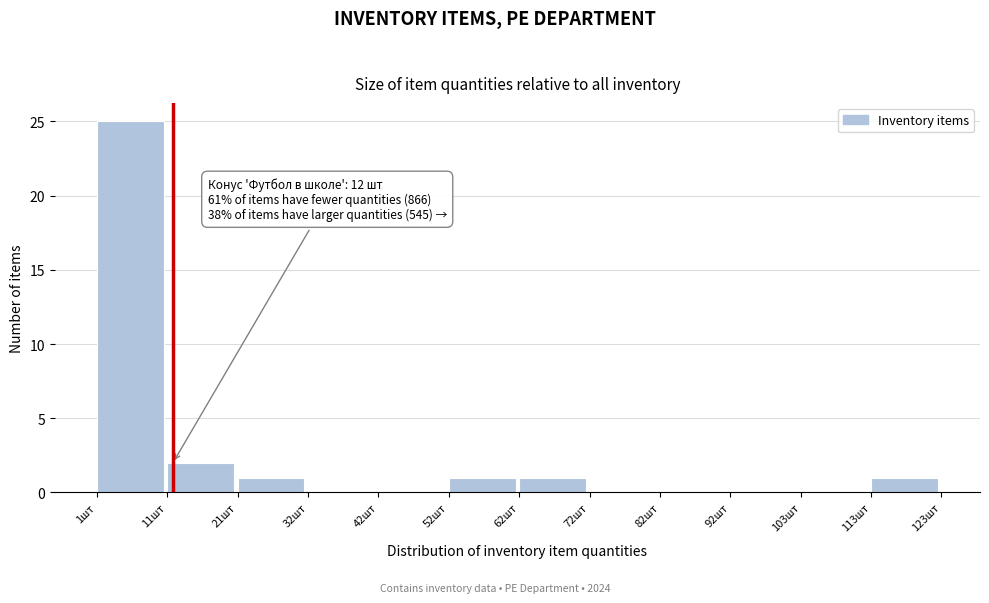

Which range on the x-axis has the tallest bar?

2 to 12